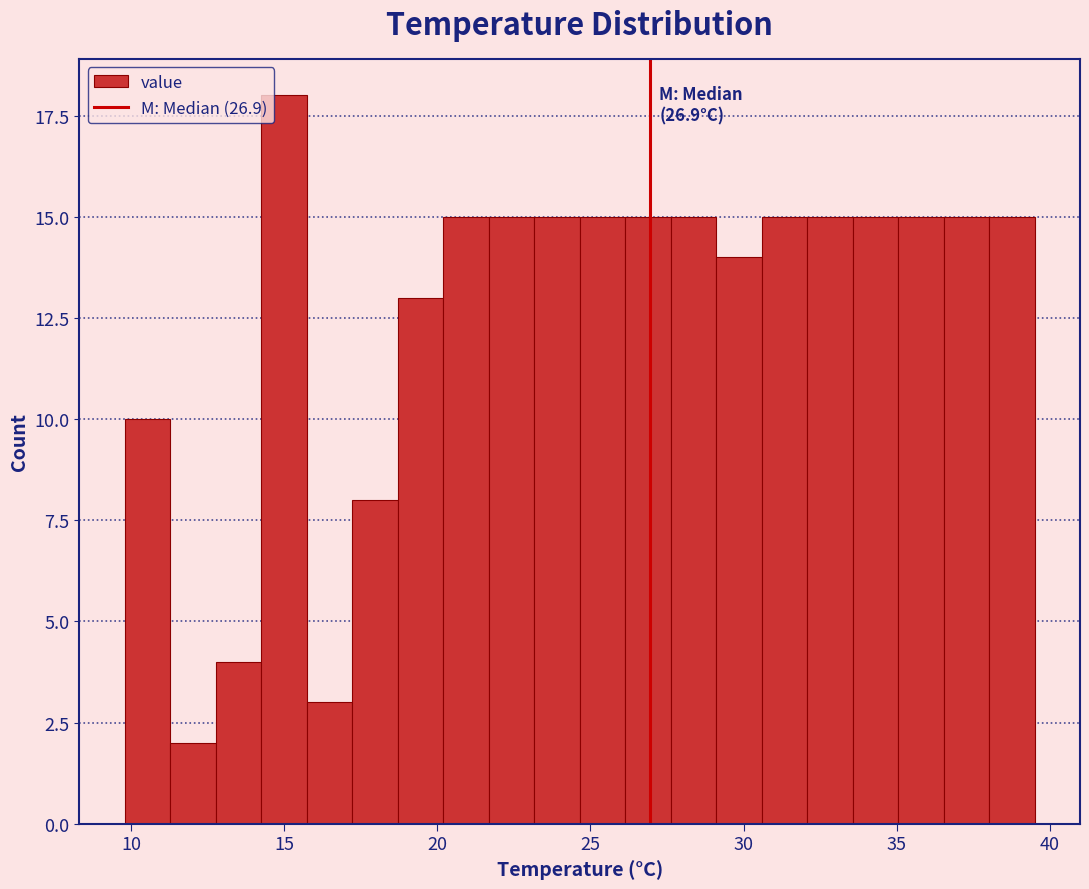

Around what value on the x-axis is the tallest bar? Give the approximate position of its centre, as read against the axis.

15.0